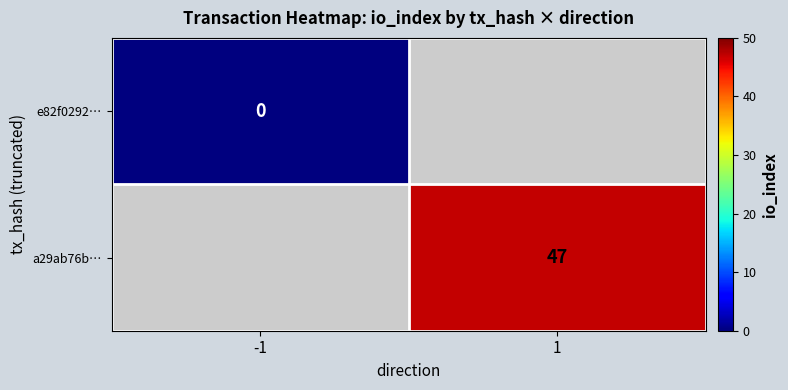

At how many categories does at least one series exceed 29?

1